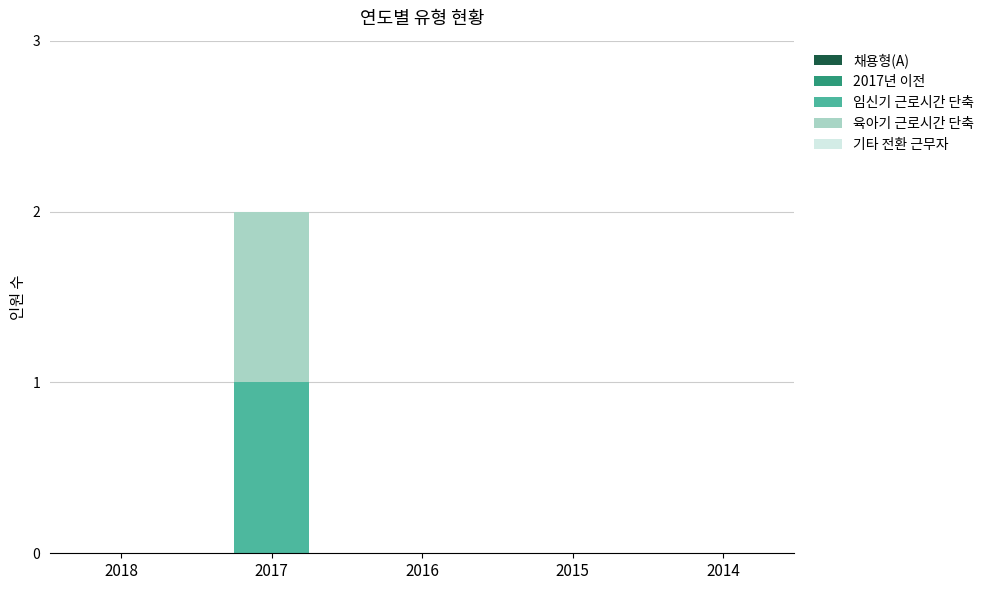

Count the number of categories in the chart.

5